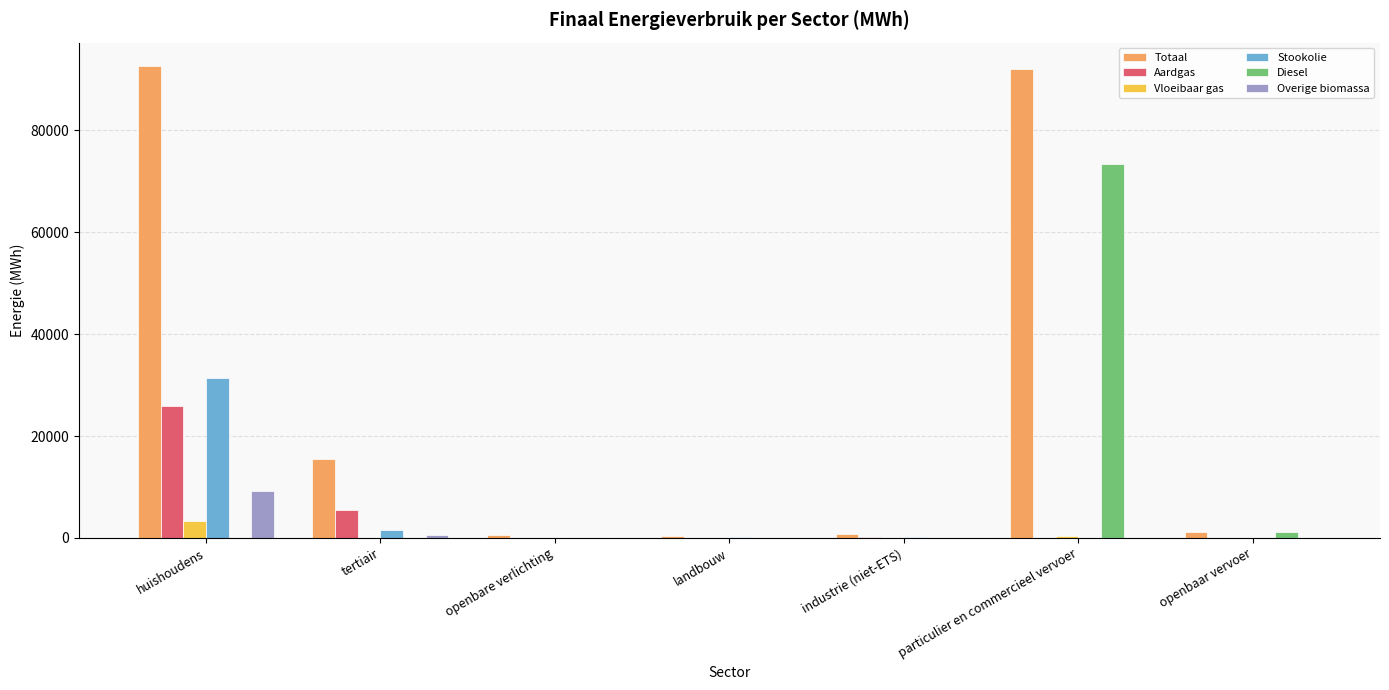

What is the total value across all series at tertiair?

23219.4